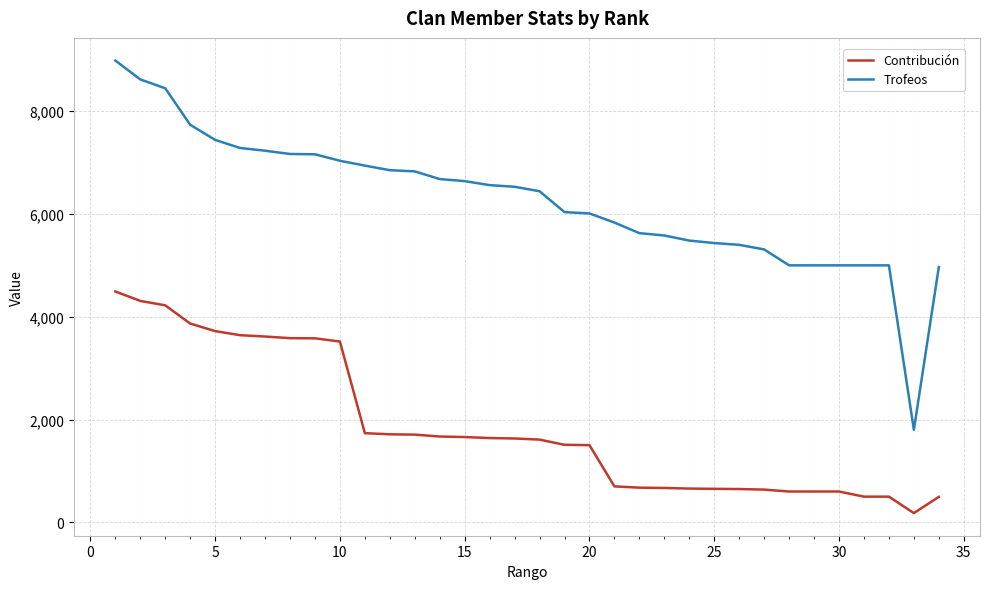

True or false: Contribución and Trofeos cross at least once.

False